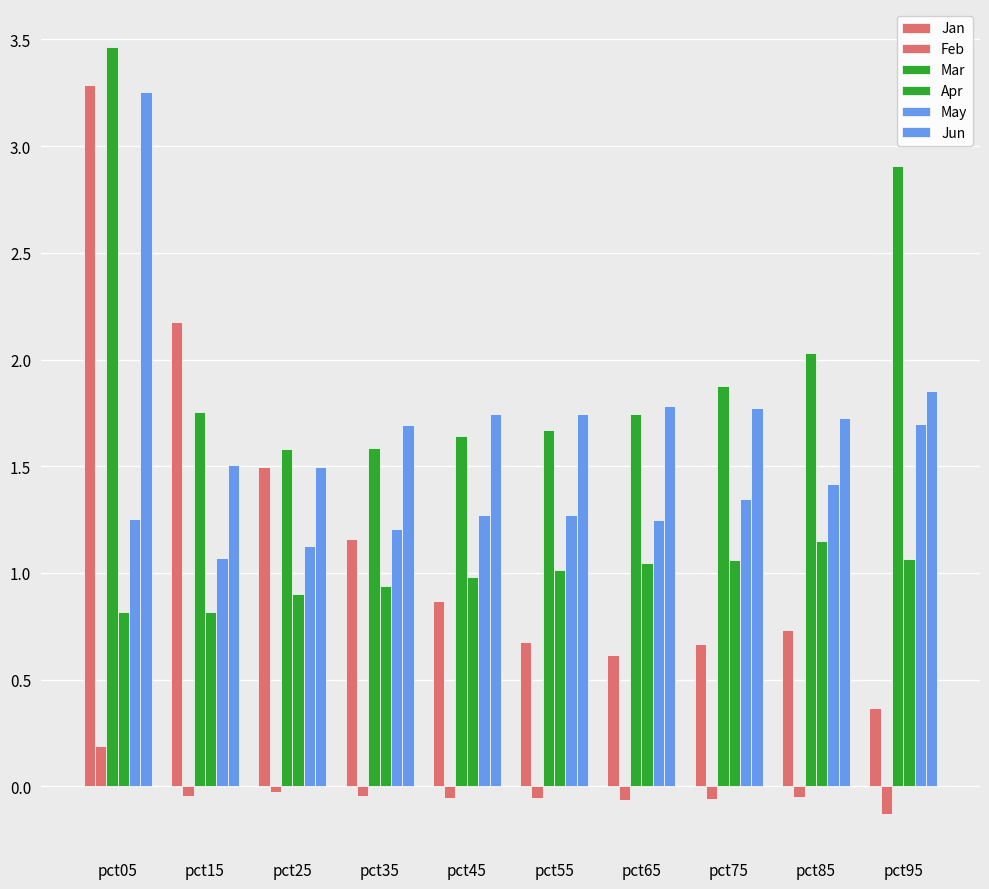

Count the number of categories in the chart.

10